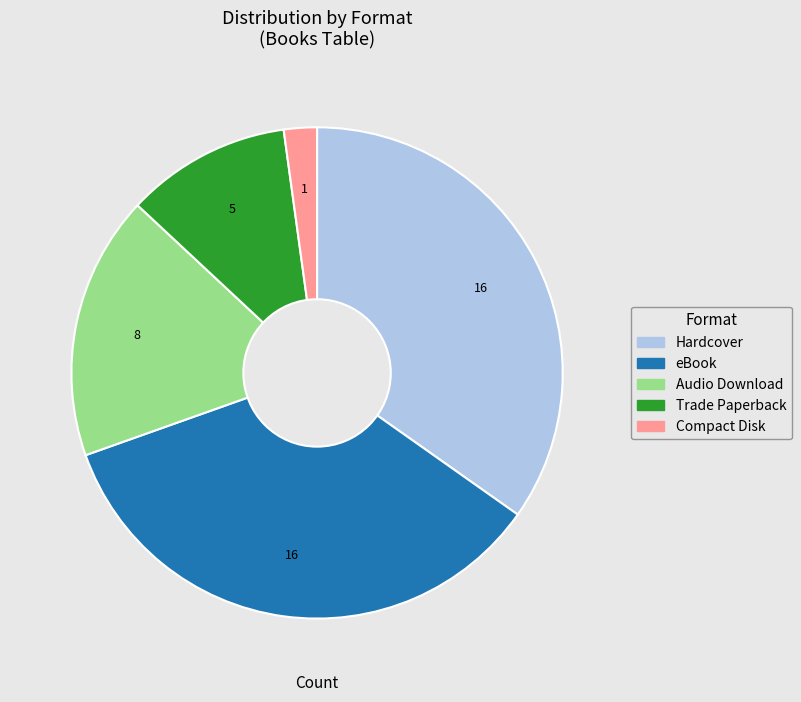

True or false: Trade Paperback accounts for 1% of the total.

False